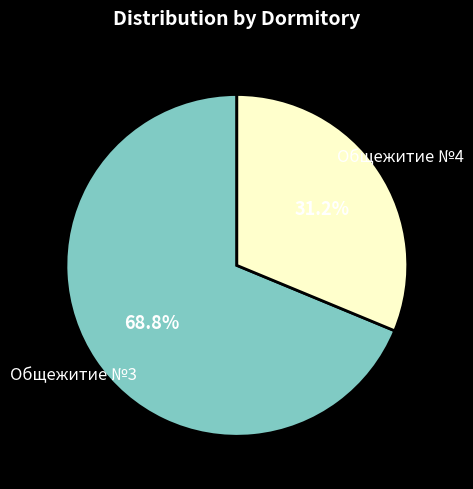

How many slices are in this pie chart?

2